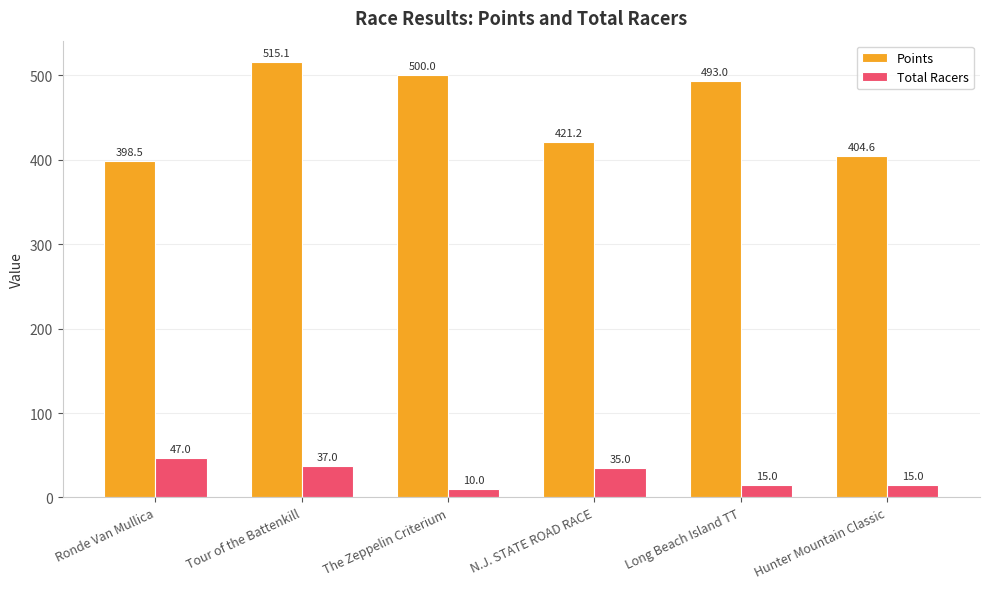

At N.J. STATE ROAD RACE, list the series in order from smallest to largest.

Total Racers, Points